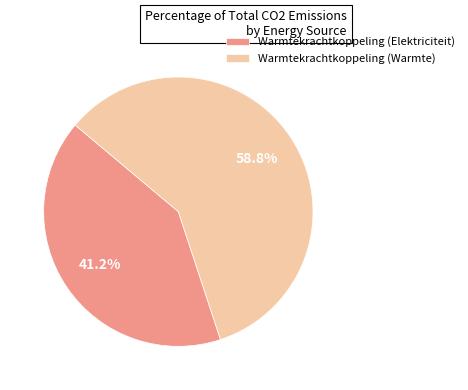

Rank the categories by value from highest to lowest.

Warmtekrachtkoppeling (Warmte), Warmtekrachtkoppeling (Elektriciteit)